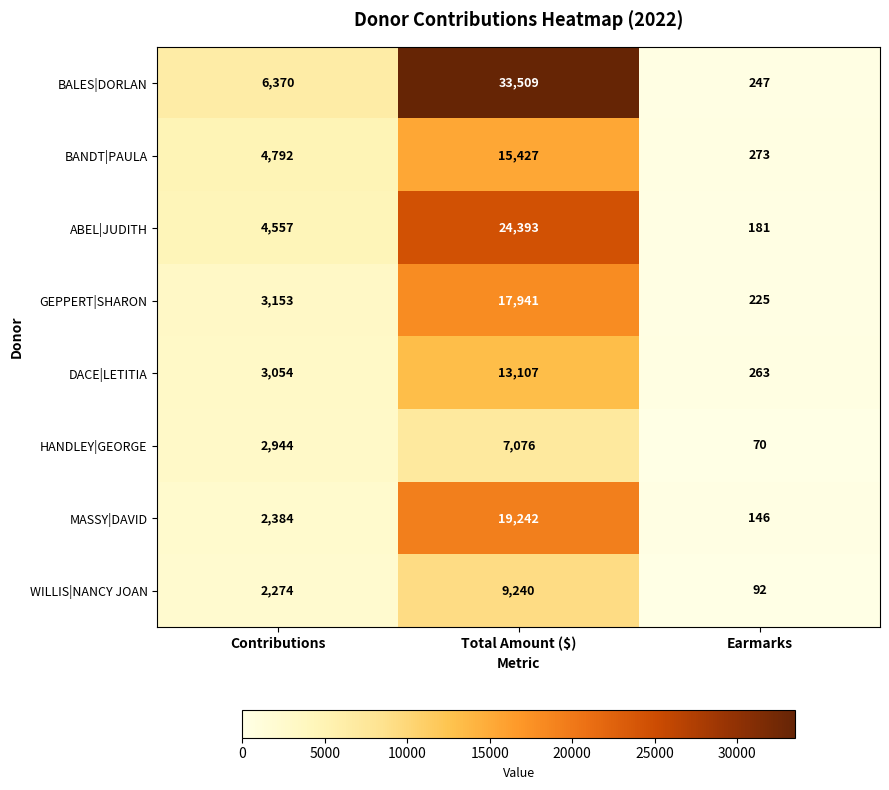

What is the minimum value shown in the chart?

70